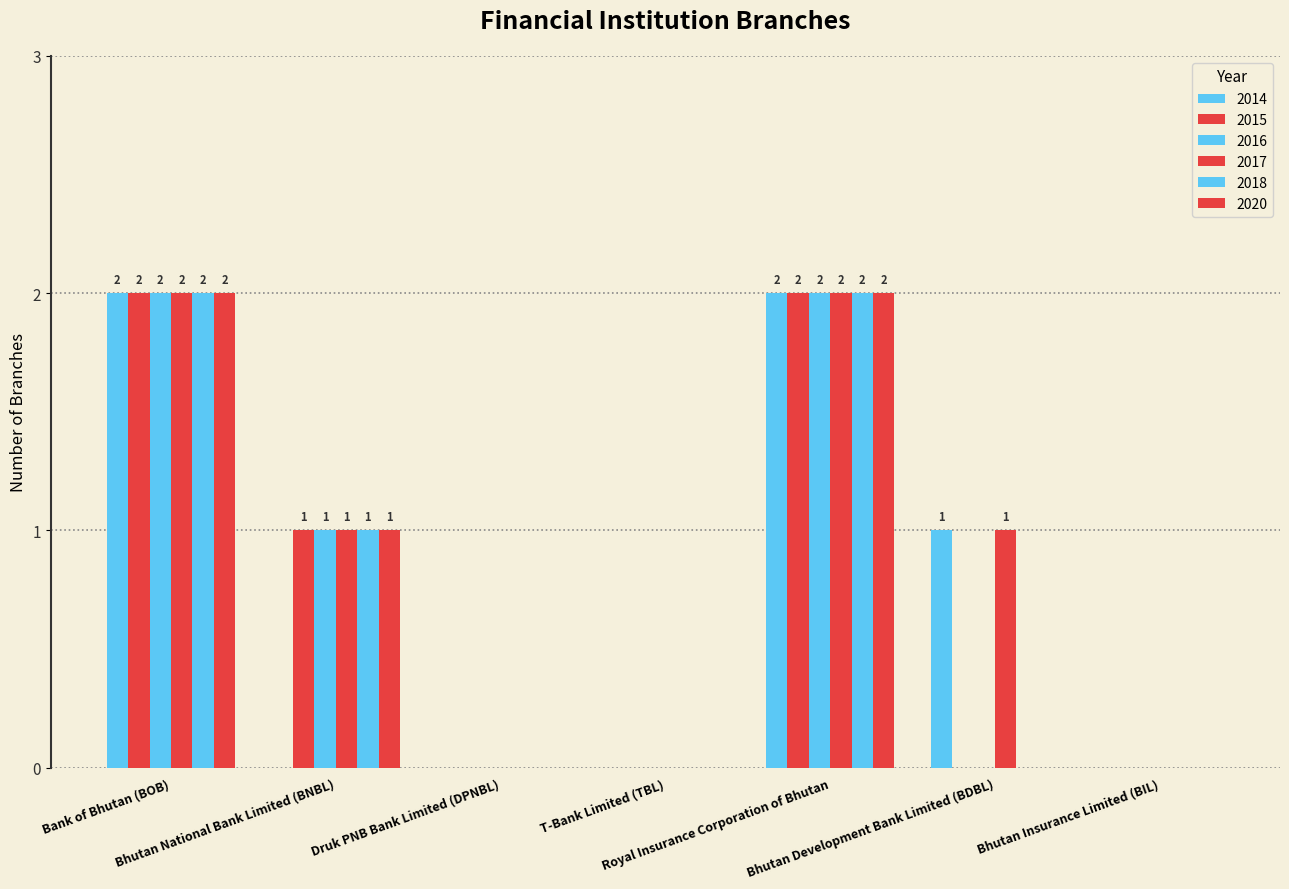

Count the 2015 values in the range 0 to 2.

7